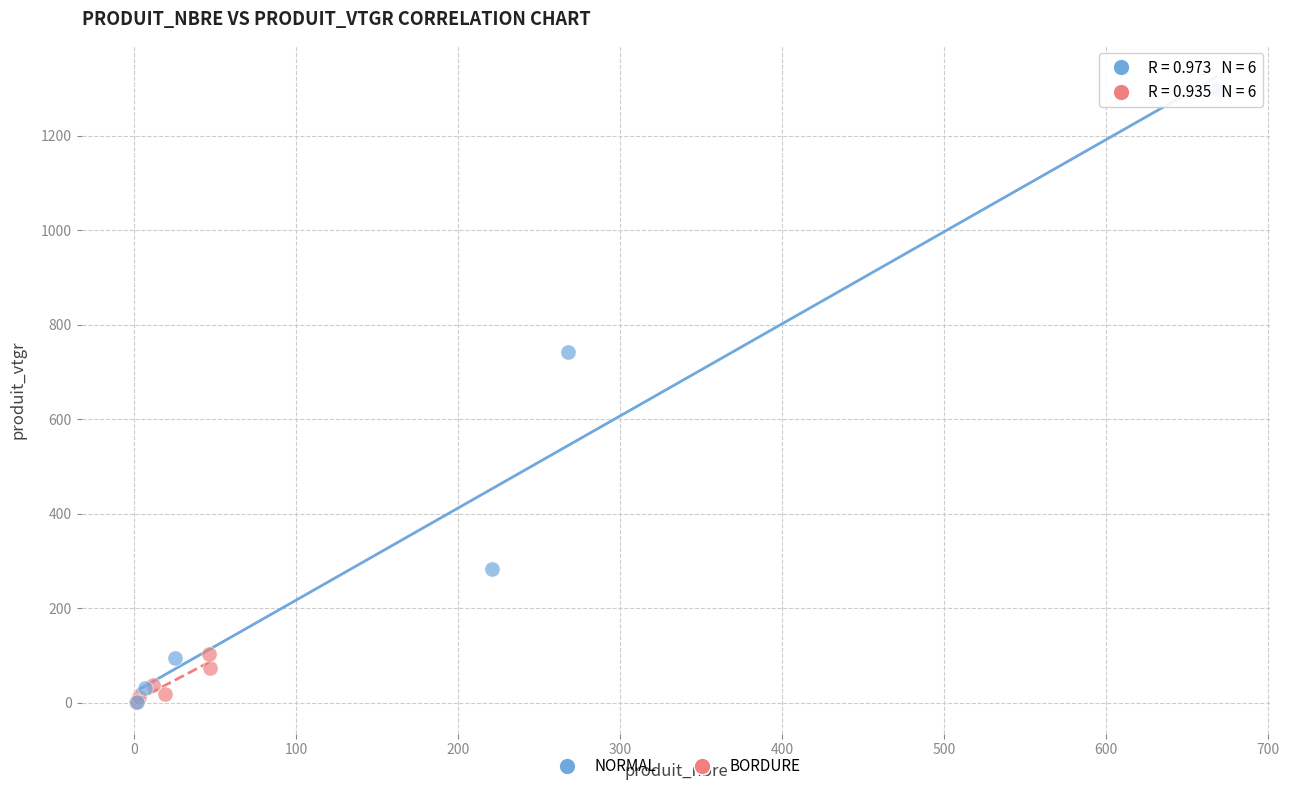

Which series contains the highest Y value?

NORMAL